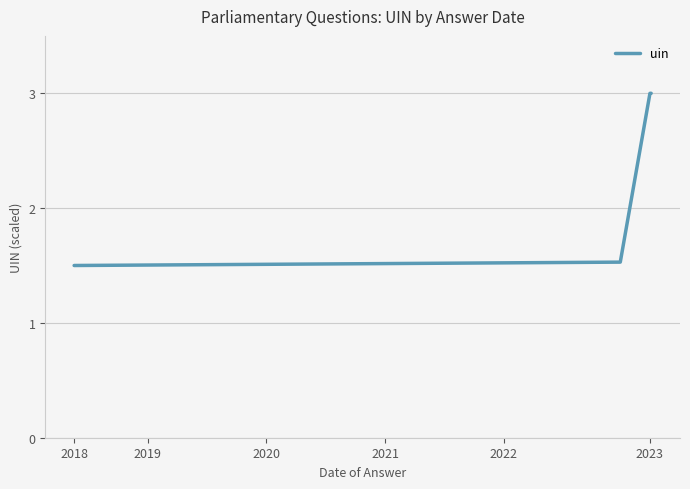

What is the minimum value shown in the chart?

1.5